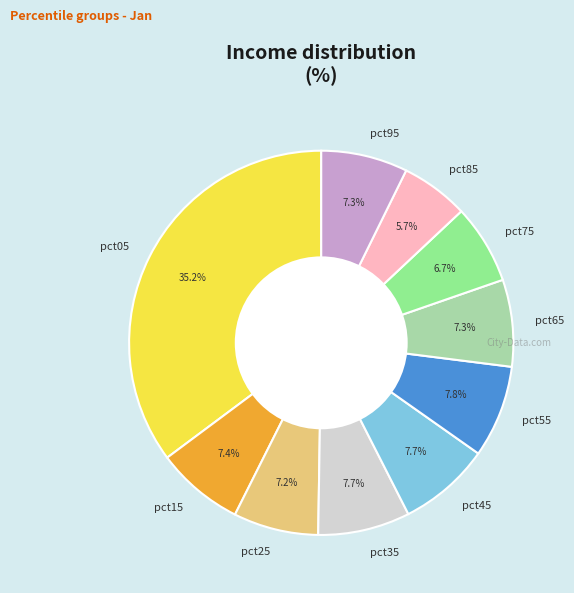

Between pct05 and pct55, which is larger?

pct05